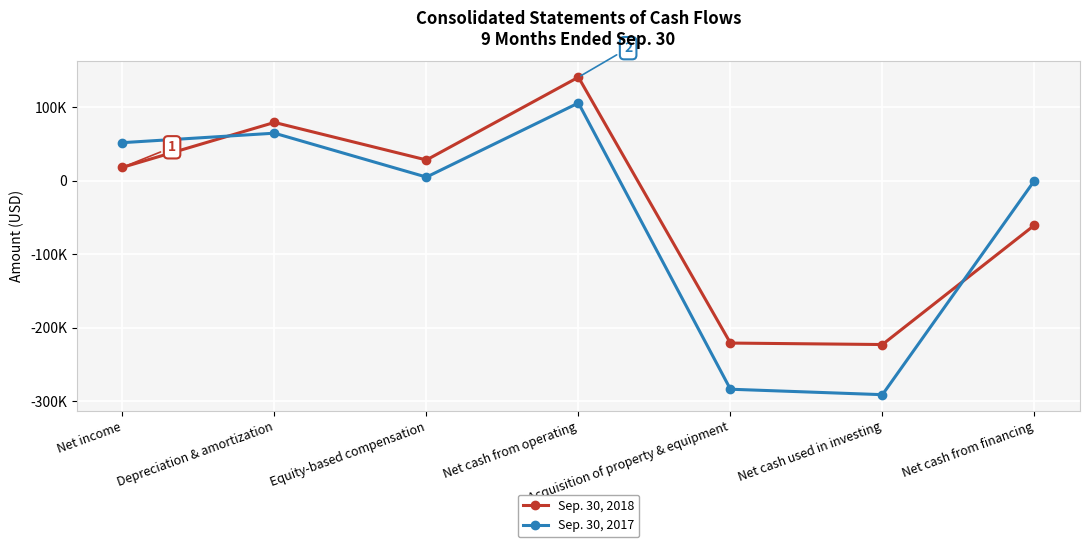

What is the sum of the Sep. 30, 2018 values at Acquisition of property & equipment and Depreciation & amortization?

-141834